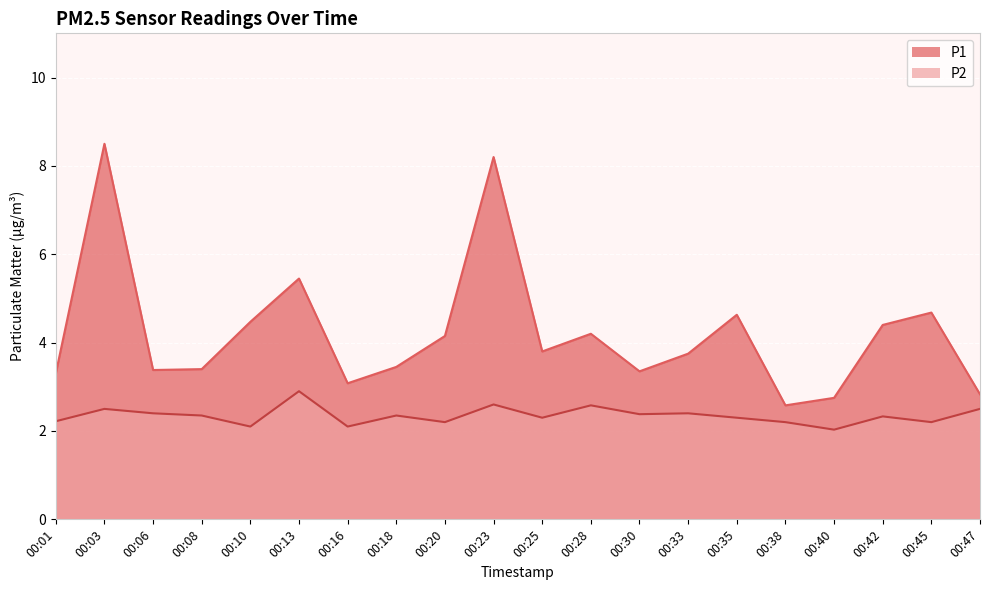

Between 00:18 and 00:30, which series saw the biggest shift?

P1